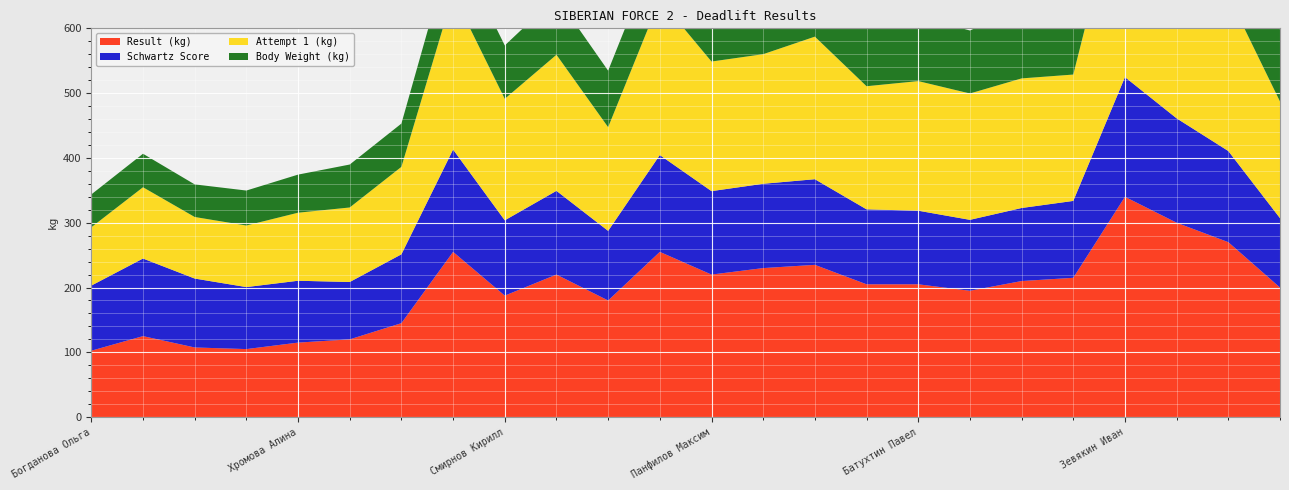

Reading left to right, what are all the values shown in this chart?

Result (kg): Богданова Ольга=102.5	Кажушка Мария=125.0	Котоеева Алена=107.5	Ляхова Валентина=105.0	Хромова Алина=115.0	Соколова Мария=120.0	Иванов Кирилл=145.0	Голубин Вячеслав=255.0	Смирнов Кирилл=187.5	Бойко Вадим=220.0	Ермолаев Никита=180.0	Елагин Сергей=255.0	Панфилов Максим=220.0	Хромов Сергей=230.0	Ермолин Максим=235.0	Корайкин Ярослав=205.0	Батухтин Павел=205.0	Самойлов Алексей=195.0	Лановикин Андрей=210.0	Аверин Николай=215.0	Зевякин Иван=340.0	Богатчук Павел=300.0	Шевелев Илья=270.0	Номоконов Павел=200.0
Schwartz Score: Богданова Ольга=100.5	Кажушка Мария=119.8	Котоеева Алена=106.4	Ляхова Валентина=95.7	Хромова Алина=95.5	Соколова Мария=88.5	Иванов Кирилл=106.2	Голубин Вячеслав=157.9	Смирнов Кирилл=116.2	Бойко Вадим=129.2	Ермолаев Никита=107.4	Елагин Сергей=149.5	Панфилов Максим=128.8	Хромов Сергей=130.1	Ермолин Максим=132.2	Корайкин Ярослав=115.7	Батухтин Павел=113.6	Самойлов Алексей=109.5	Лановикин Андрей=112.7	Аверин Николай=118.7	Зевякин Иван=184.8	Богатчук Павел=161.1	Шевелев Илья=140.7	Номоконов Павел=107.1
Attempt 1 (kg): Богданова Ольга=90.0	Кажушка Мария=110.0	Котоеева Алена=95.0	Ляхова Валентина=95.0	Хромова Алина=105.0	Соколова Мария=115.0	Иванов Кирилл=135.0	Голубин Вячеслав=240.0	Смирнов Кирилл=187.5	Бойко Вадим=210.0	Ермолаев Никита=160.0	Елагин Сергей=240.0	Панфилов Максим=200.0	Хромов Сергей=200.0	Ермолин Максим=220.0	Корайкин Ярослав=190.0	Батухтин Павел=200.0	Самойлов Алексей=195.0	Лановикин Андрей=200.0	Аверин Николай=195.0	Зевякин Иван=320.0	Богатчук Павел=280.0	Шевелев Илья=240.0	Номоконов Павел=180.0
Body Weight (kg): Богданова Ольга=50.7	Кажушка Мария=51.7	Котоеева Алена=50.3	Ляхова Валентина=54.0	Хромова Алина=58.8	Соколова Мария=66.3	Иванов Кирилл=66.8	Голубин Вячеслав=82.5	Смирнов Кирилл=82.4	Бойко Вадим=89.5	Ермолаев Никита=87.2	Елагин Сергей=89.8	Панфилов Максим=90.0	Хромов Сергей=95.7	Ермолин Максим=96.8	Корайкин Ярослав=96.2	Батухтин Павел=100.0	Самойлов Алексей=97.2	Лановикин Андрей=109.7	Аверин Николай=100.9	Зевякин Иван=105.2	Богатчук Павел=109.6	Шевелев Илья=125.0	Номоконов Павел=111.0